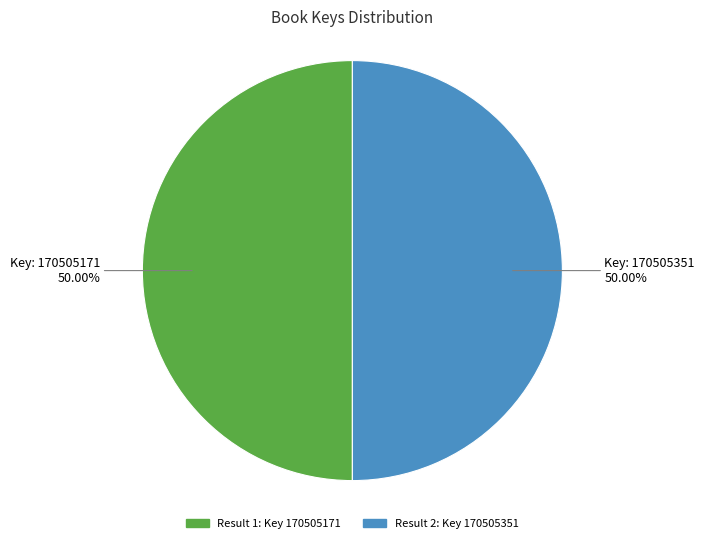

What is the ratio of the value at Key: 170505351 50.00% to the value at Key: 170505171 50.00%?

1.0